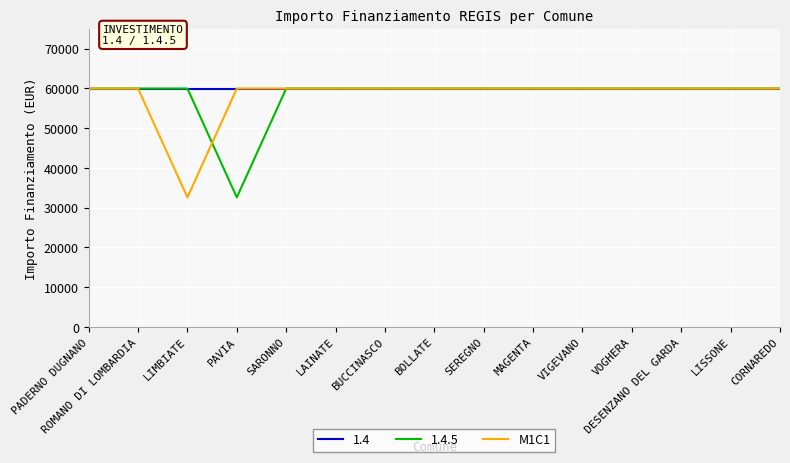

Which series changed the most between LIMBIATE and SEREGNO?

M1C1